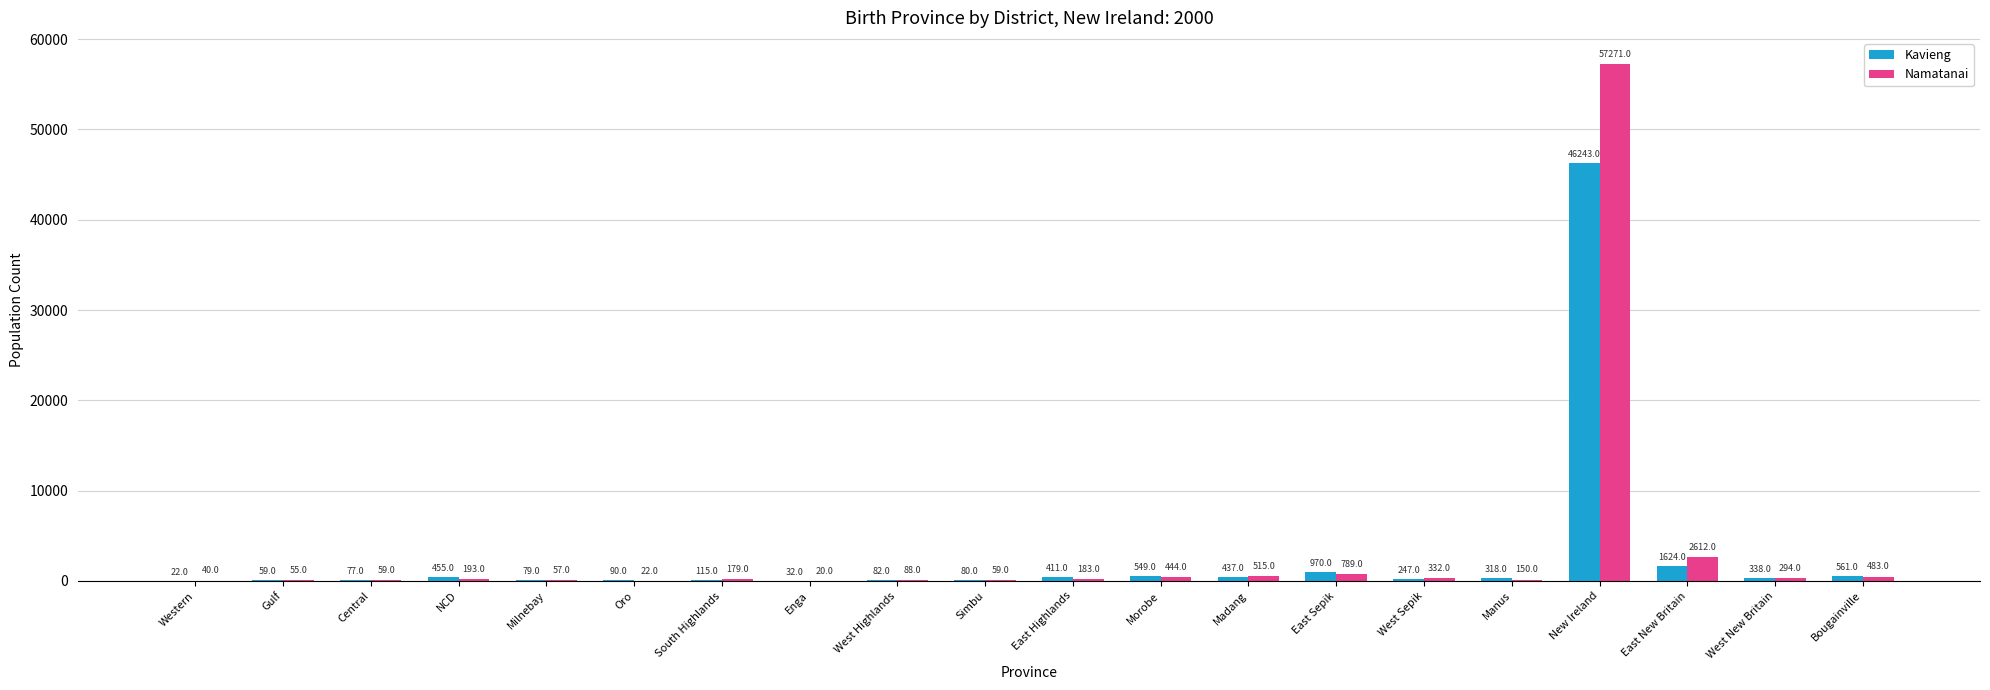

Which series changed the most between Simbu and Morobe?

Kavieng